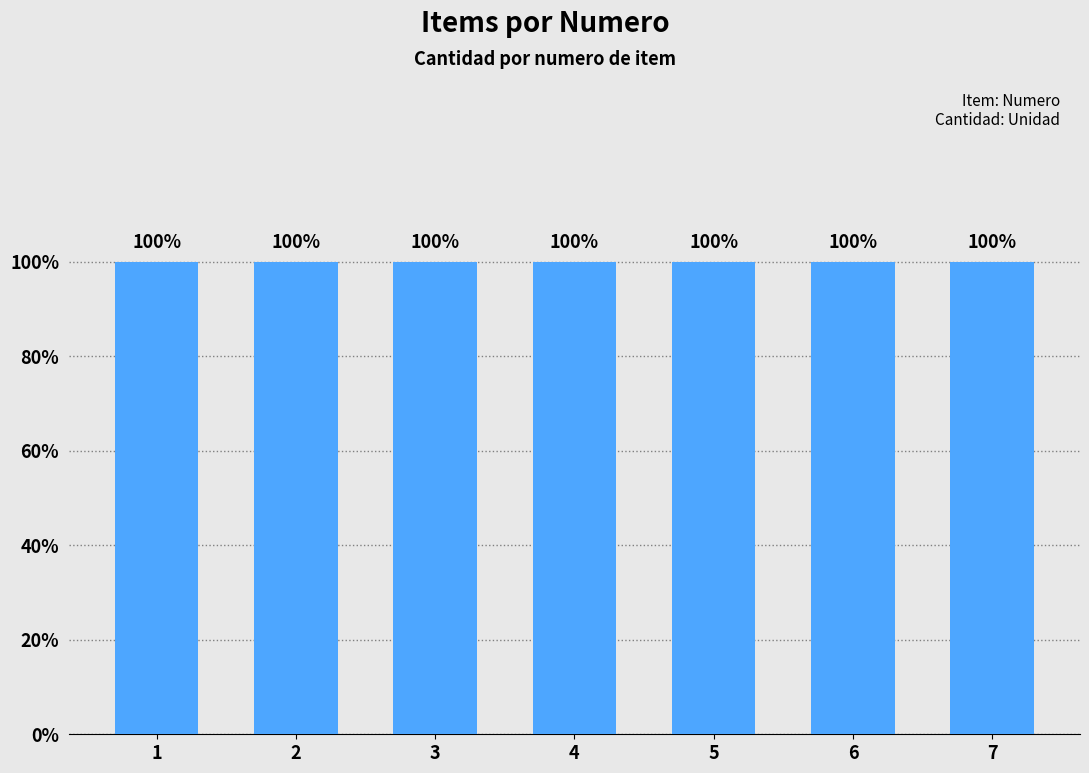

How many numero values are between 2 and 6?

5